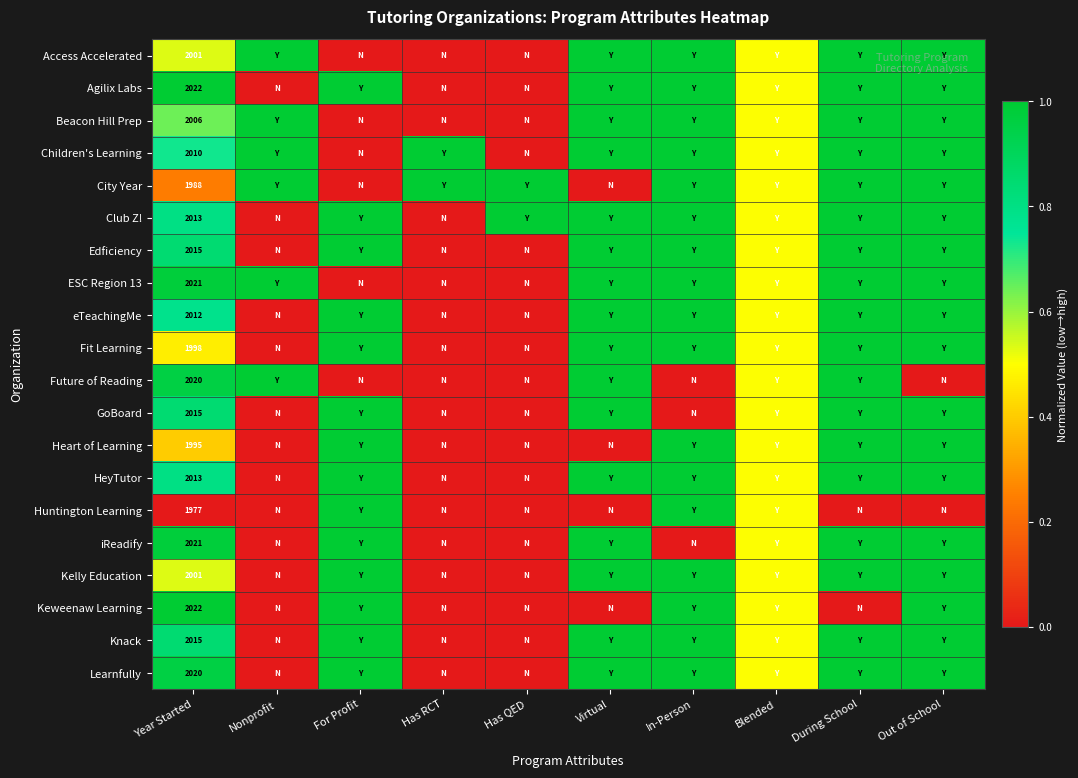

The Knack series shows 512.9 at Year Started. True or false?

False